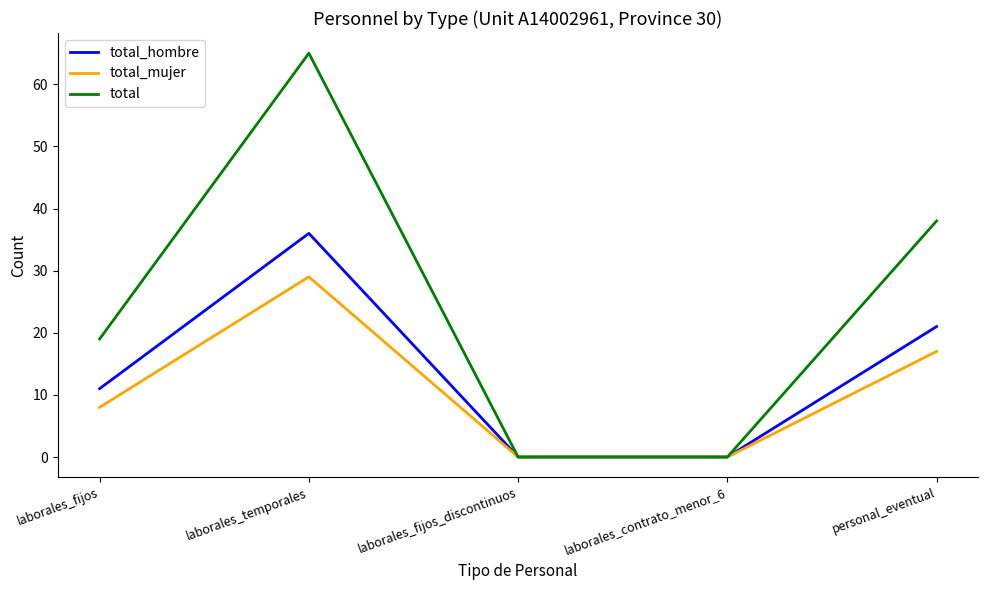

What are all the series names shown in the legend?

total_hombre, total_mujer, total